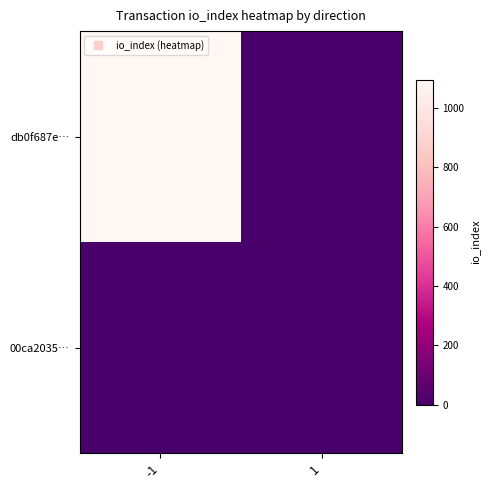

Rank the series by their average value, from lowest to highest.

00ca2035…, db0f687e…